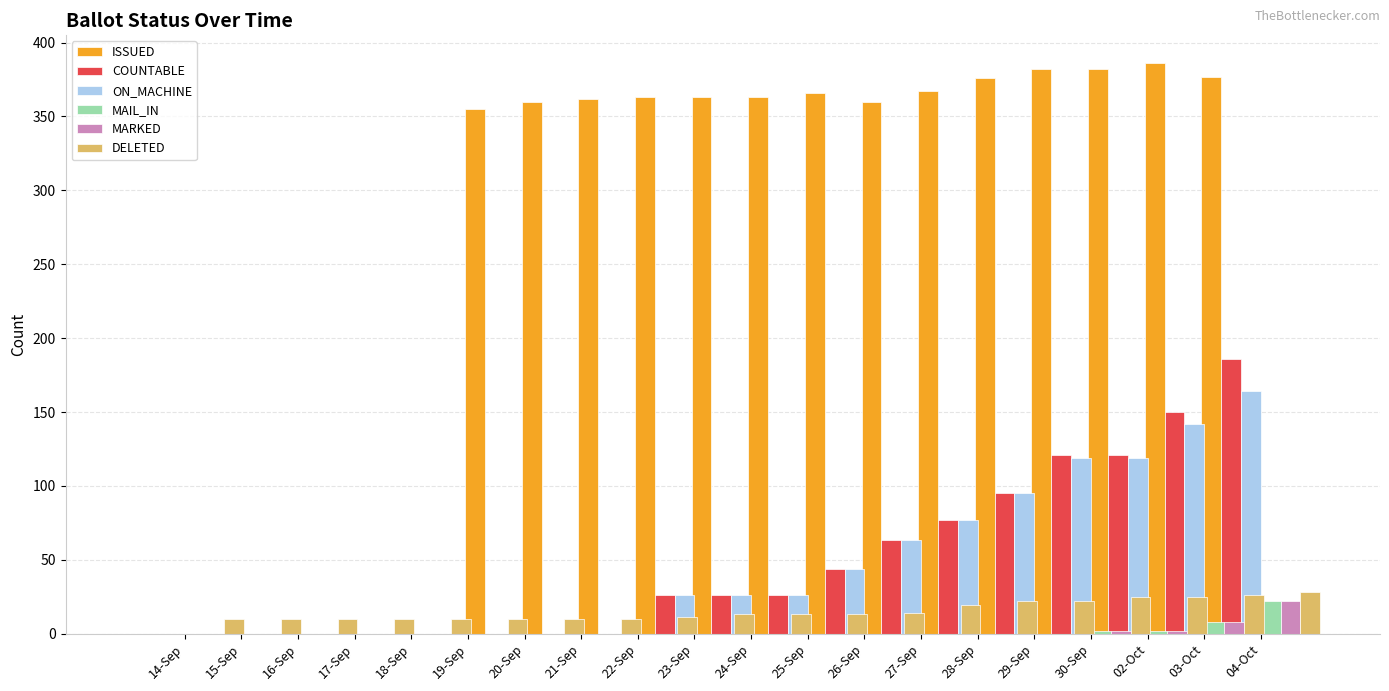

Count the ON_MACHINE values in the range 0 to 95.

16